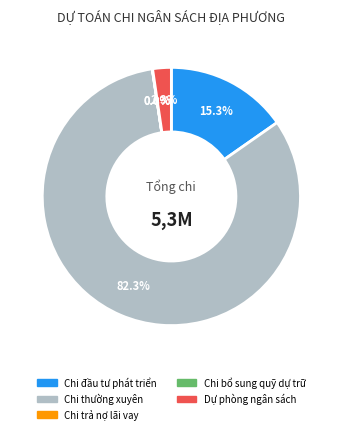

What percentage is NOT represented by Dự phòng ngân sách?

97.7%